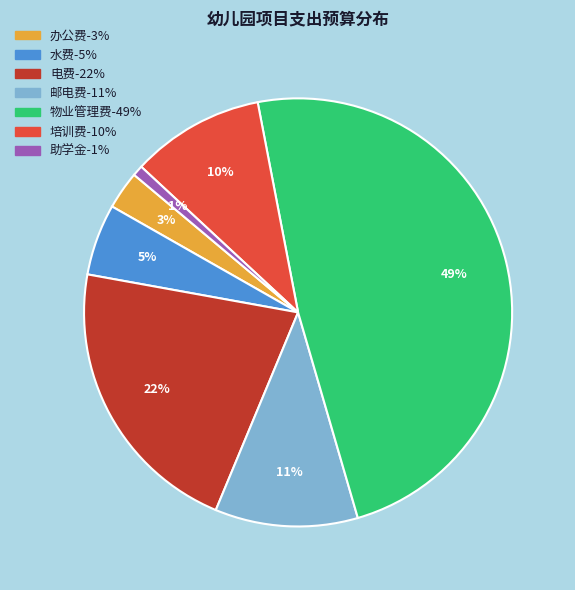

How many segments does this pie chart have?

7